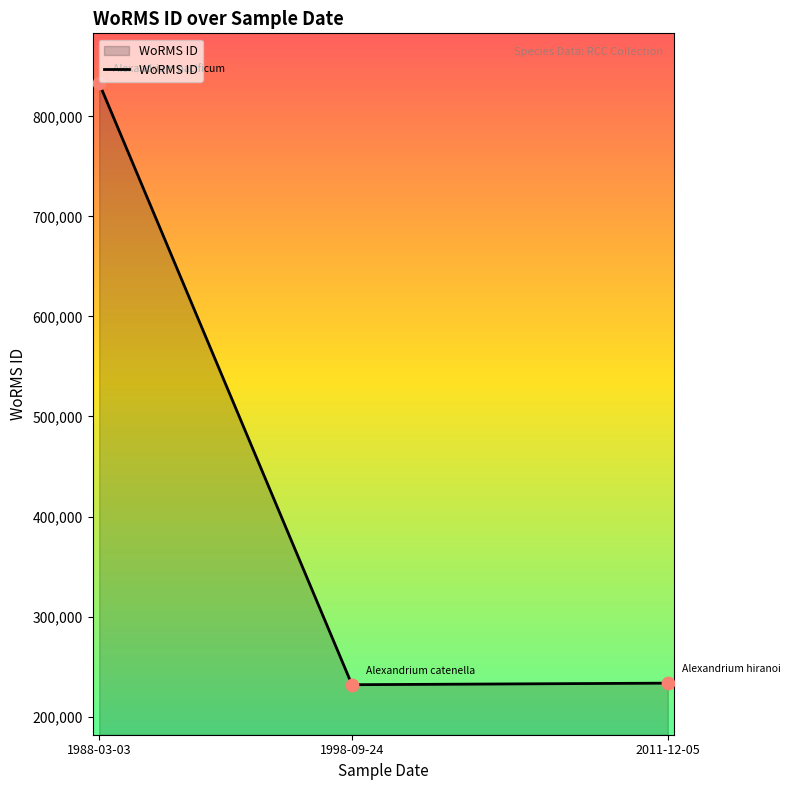

Which has a higher value, 2011-12-05 or 1988-03-03?

1988-03-03